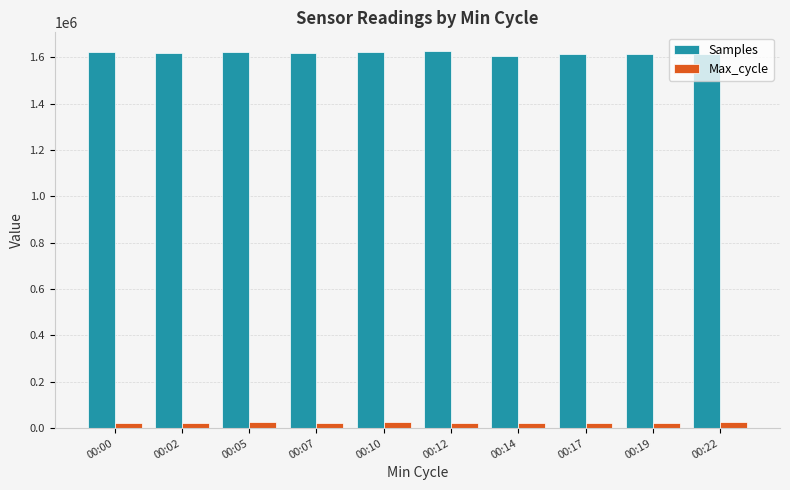

What is the difference between the Samples values at 00:12 and 00:17?

11494